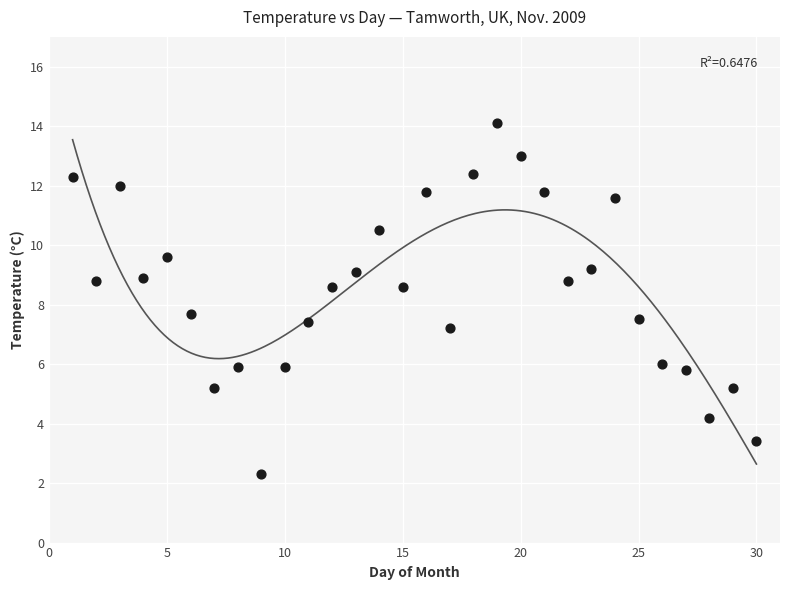

What is the range of Y values (max minus min)?

11.8